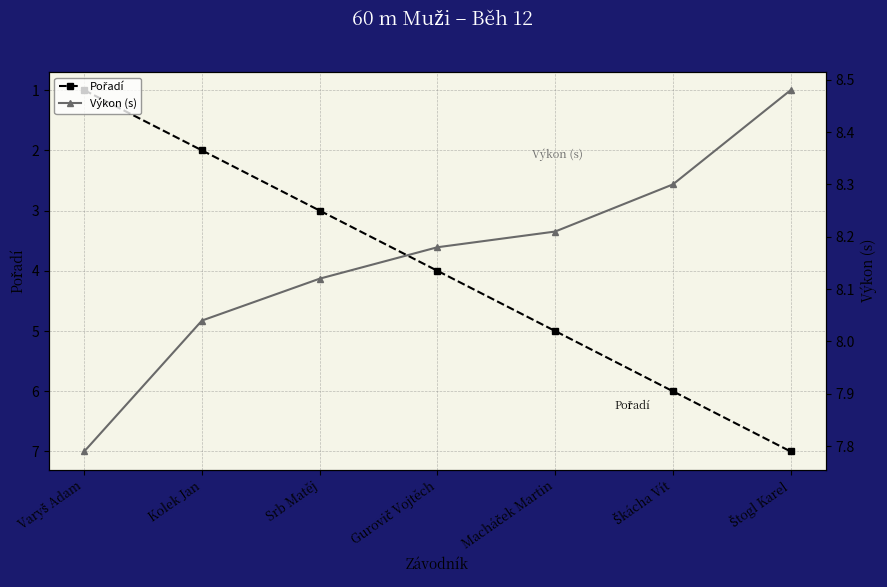

At which label does Pořadí first exceed 4?

Macháček Martin